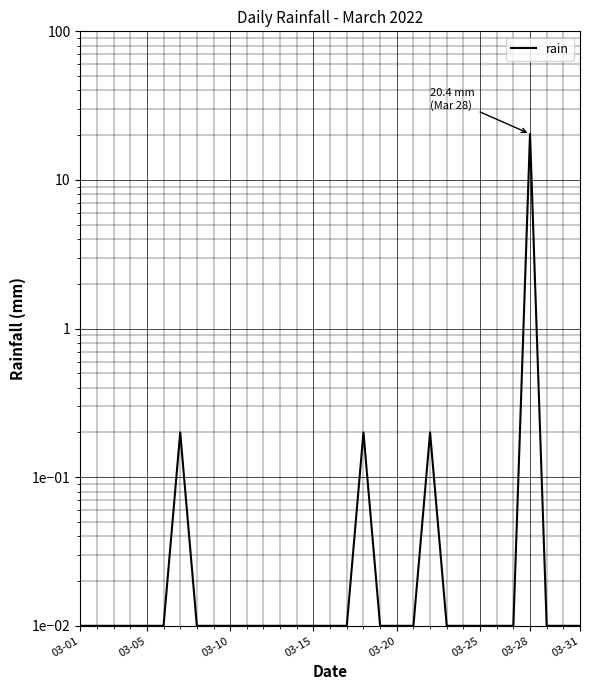

Reading right to left, what are all the values shown in this chart?

0.0	0.0	0.0	20.4	0.0	0.0	0.0	0.0	0.0	0.2	0.0	0.0	0.0	0.2	0.0	0.0	0.0	0.0	0.0	0.0	0.0	0.0	0.0	0.0	0.2	0.0	0.0	0.0	0.0	0.0	0.0